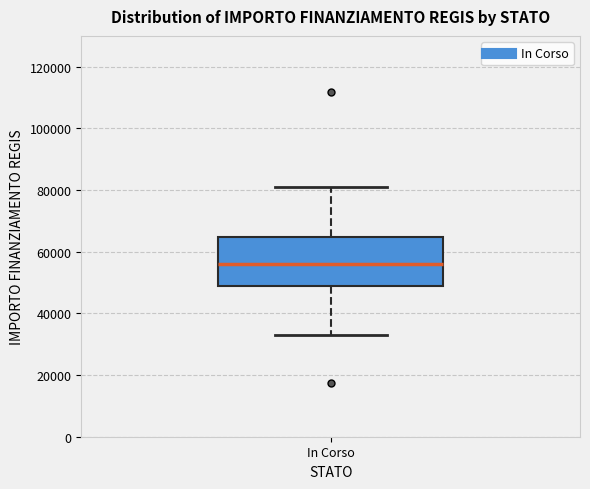

Where does the upper whisker of the box for In Corso end on the y-axis? The values are not printed on the chart, so give them approximately, as read against the axis.

80000